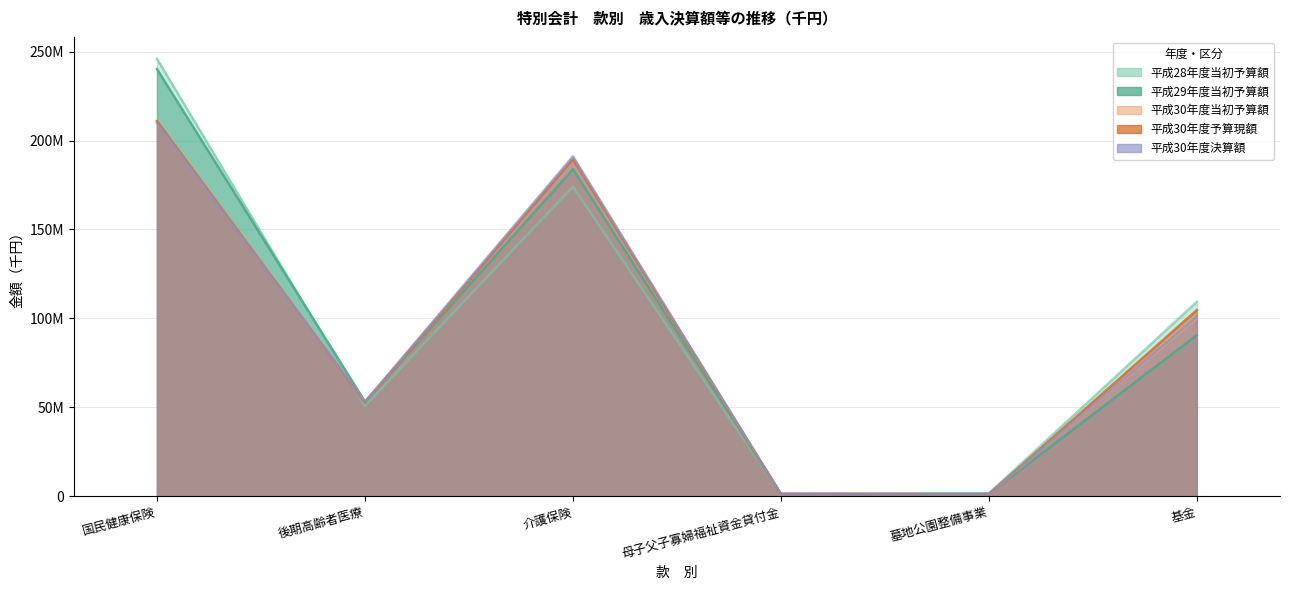

How many distinct data groups are displayed?

5